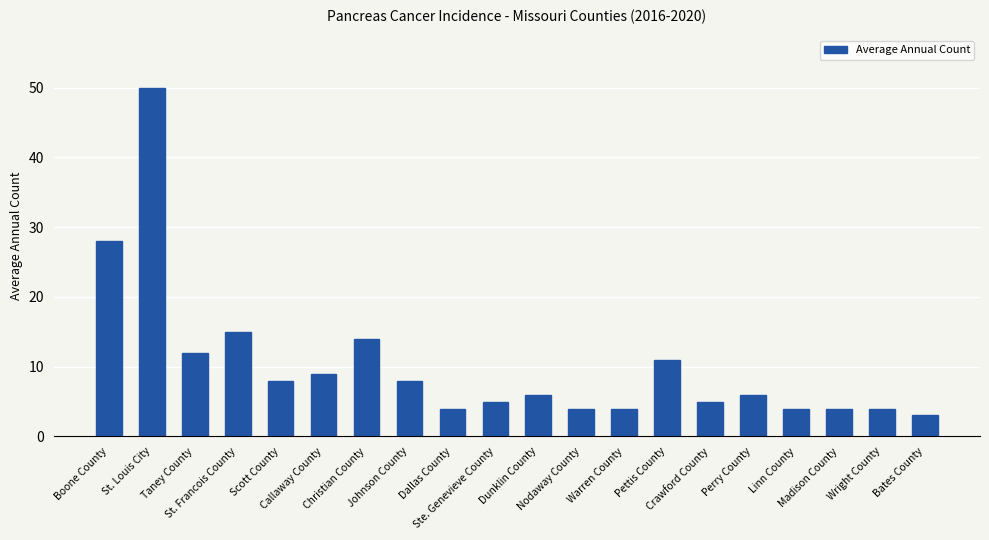

What is the maximum value shown in the chart?

50